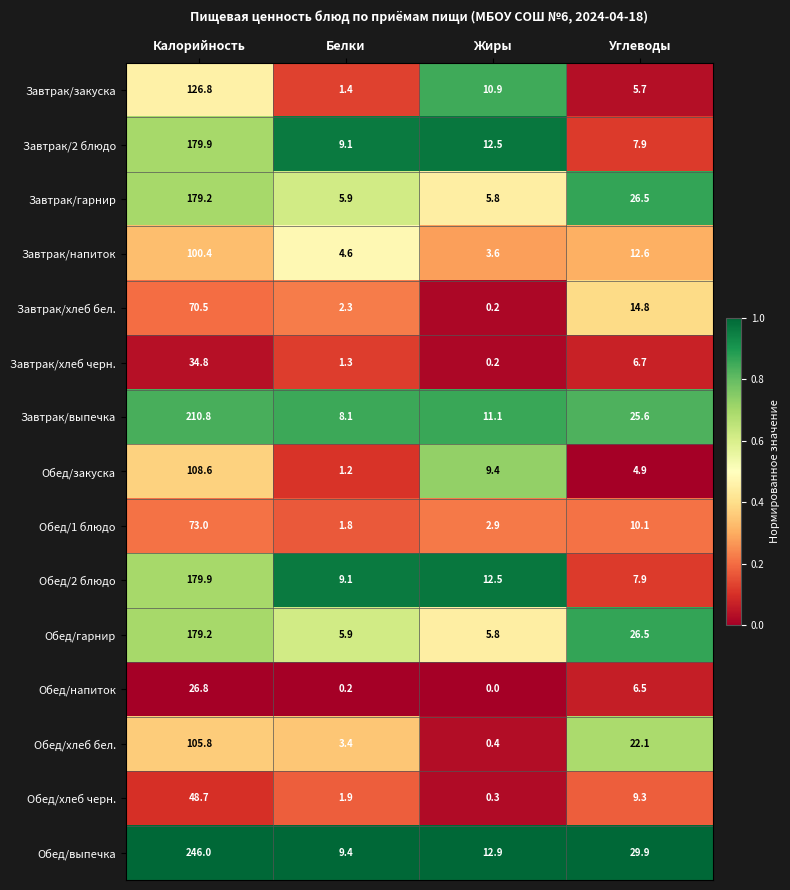

What is the total value across all series at Углеводы?

217.0